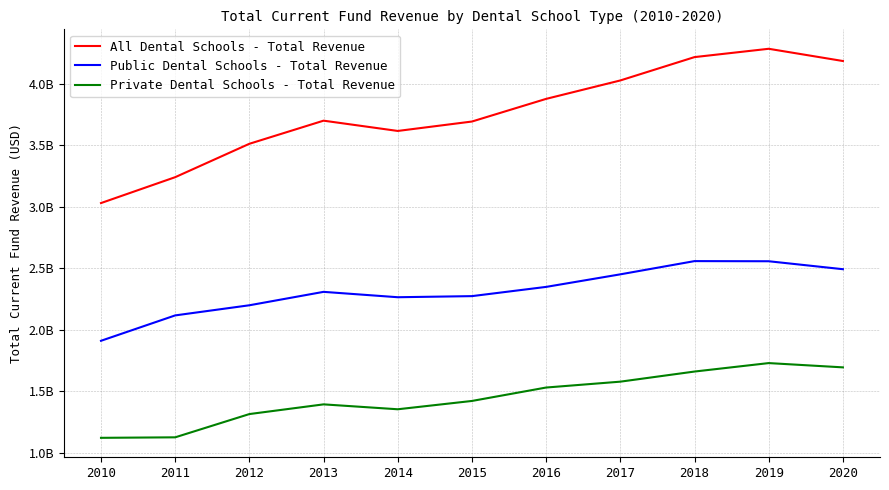

Is this an area chart (filled region under the line)?

No